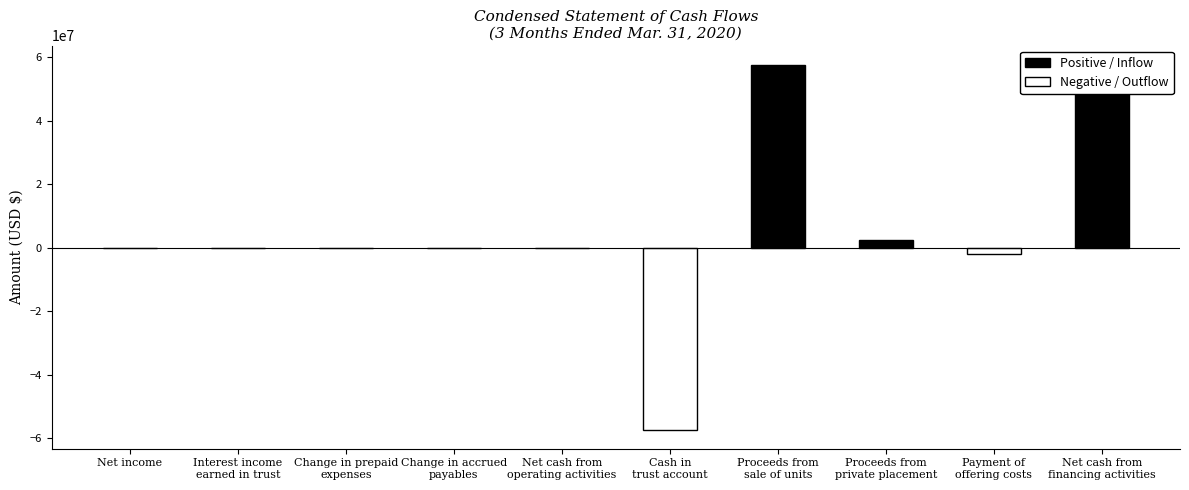

How many bars are there in total?

10